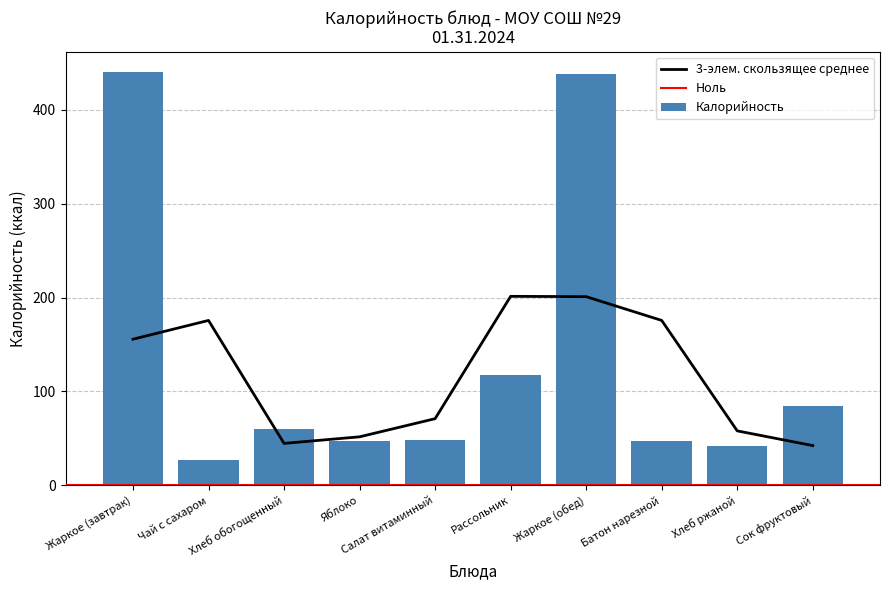

What is the label of the 4th bar from the left?

Яблоко